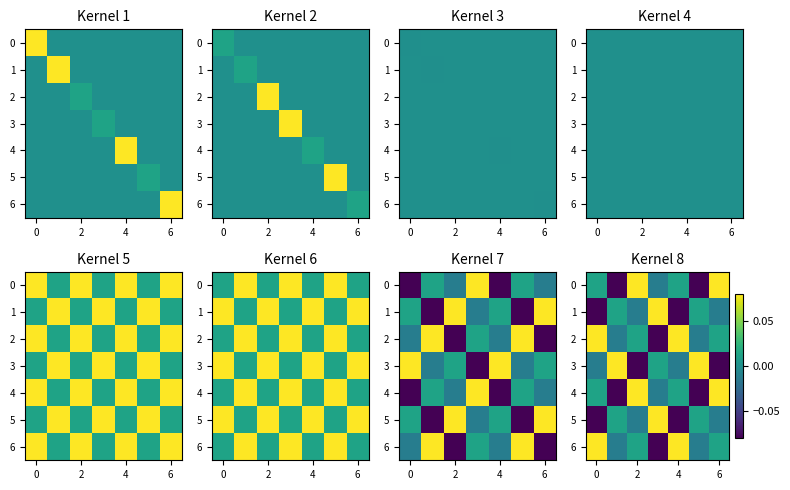

At which category does the chart reach its peak across all series?

2